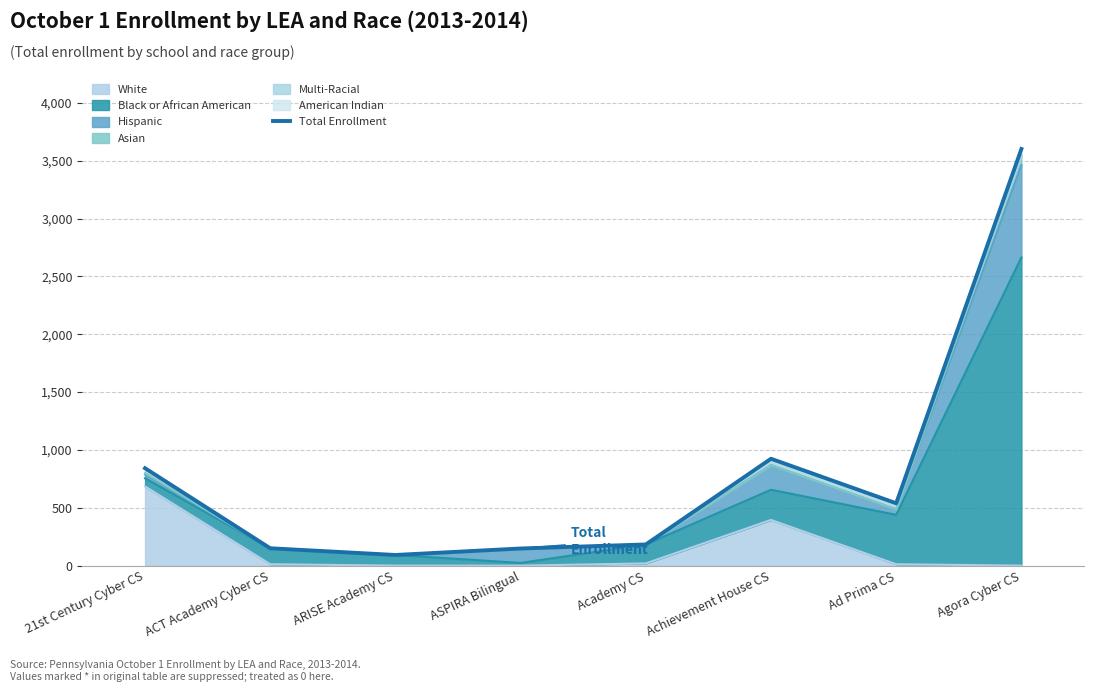

What is the sum of the values at Agora Cyber CS and Academy CS?

3785